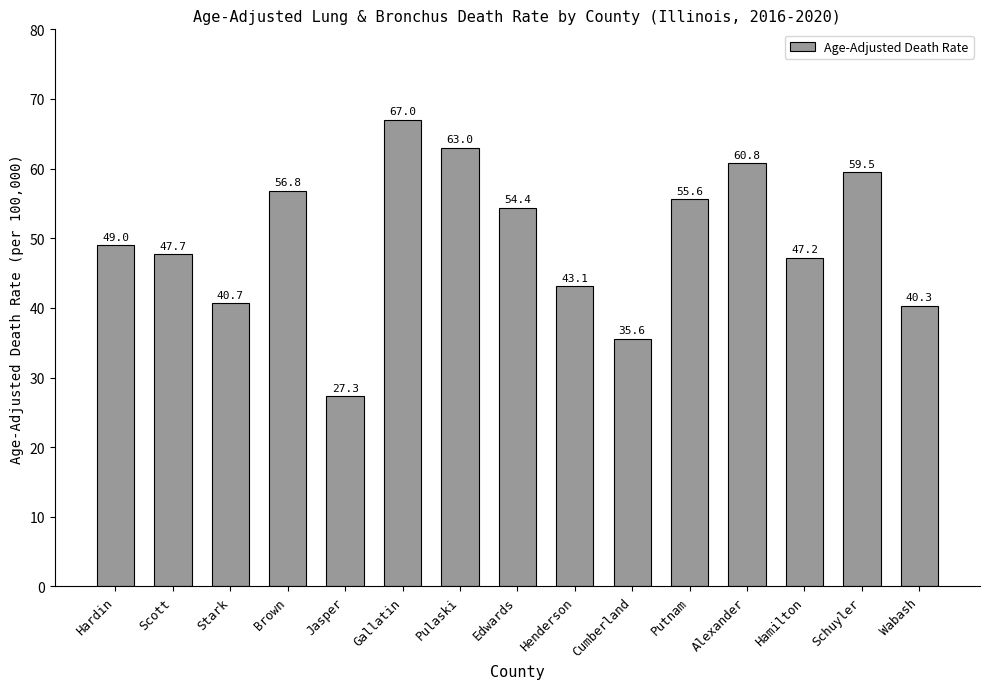

What is the difference between the second highest and second lowest values?

27.4